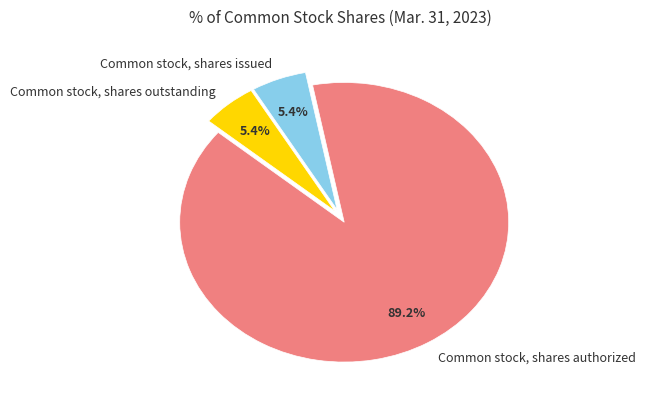

To the nearest percent, what is the difference between the largest and smallest slice percentages?

84%